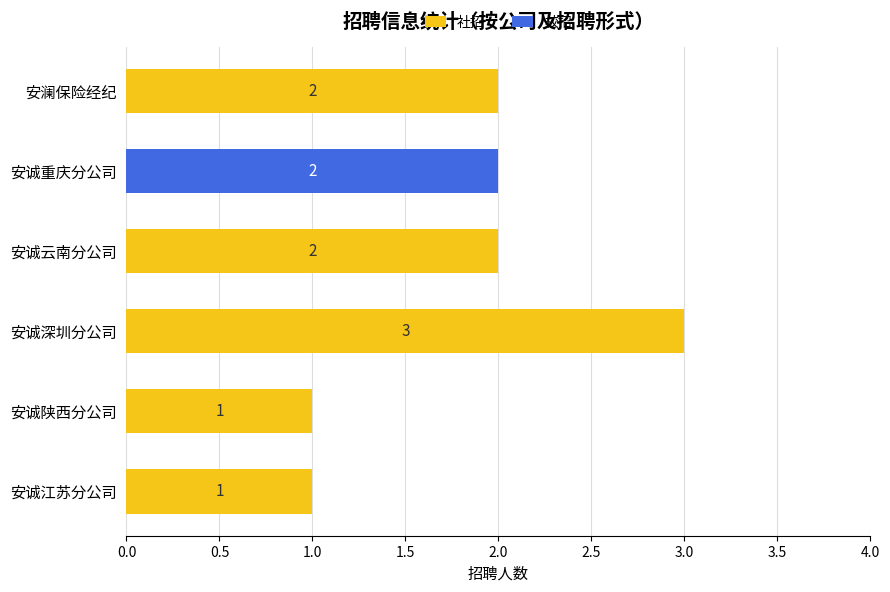

The 社招 series shows 0 at 安诚重庆分公司. True or false?

True